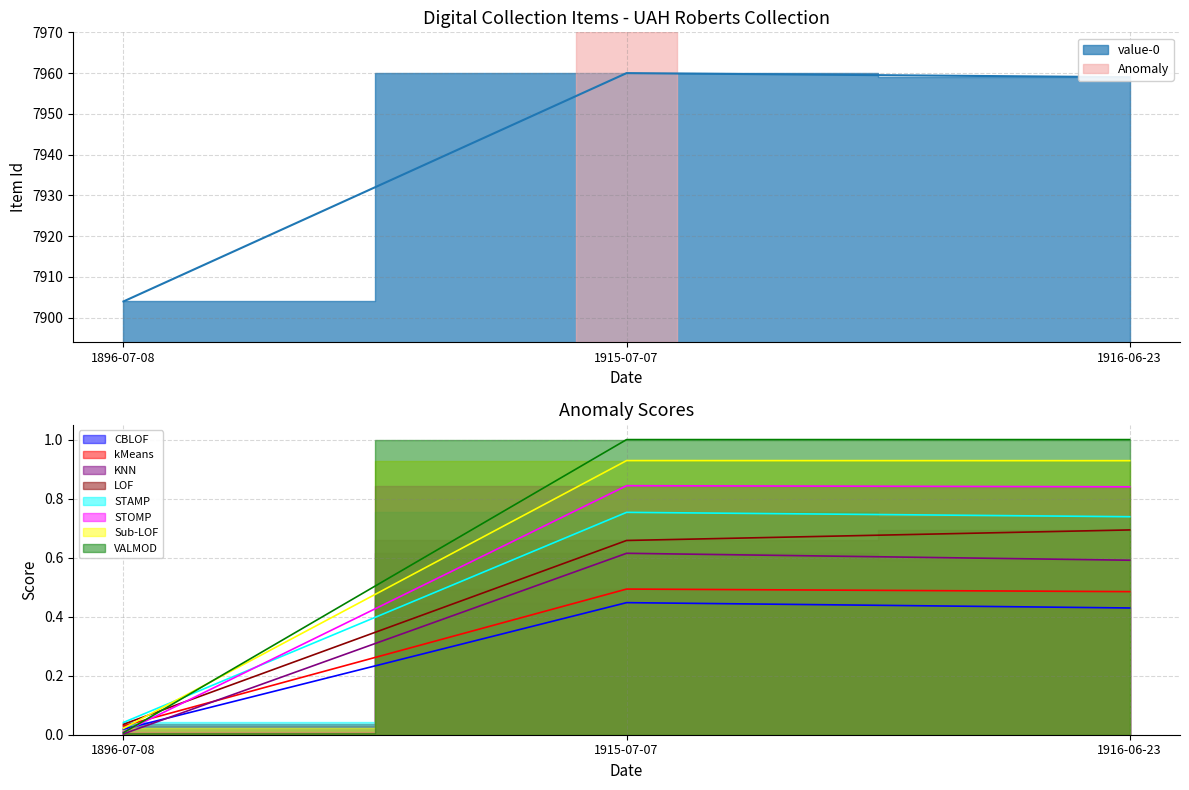

Which label corresponds to the smallest value in the chart?

1896-07-08